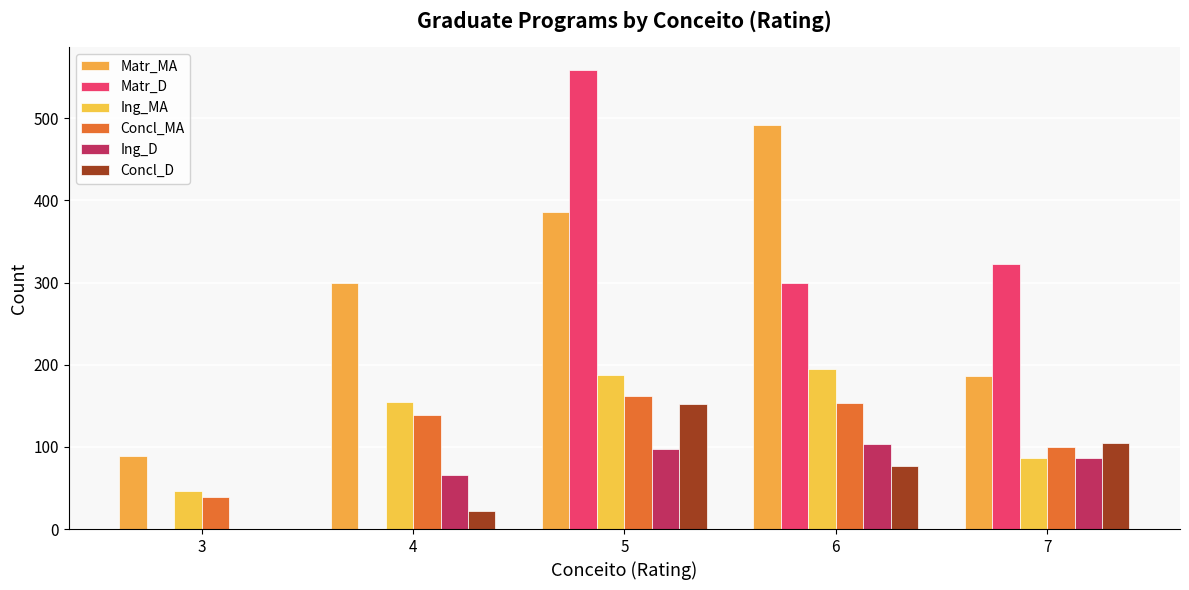

At how many categories does at least one series exceed 15?

5